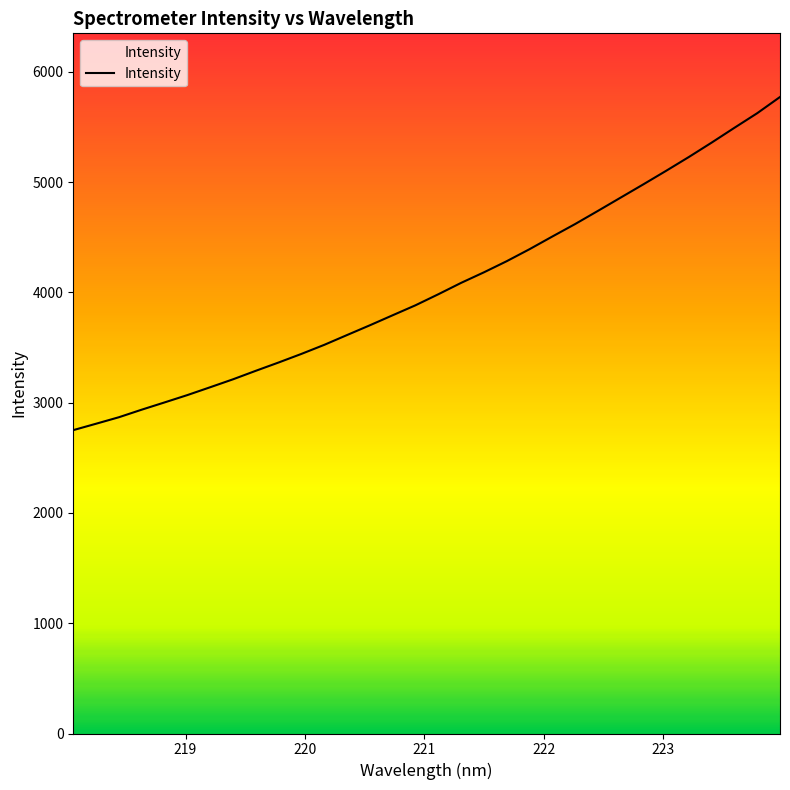

What is the difference between the maximum and minimum values?

3021.0